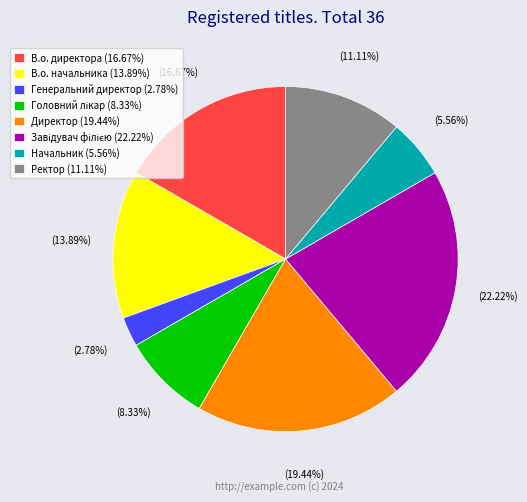

Is there any slice that represents more than half of the pie?

No